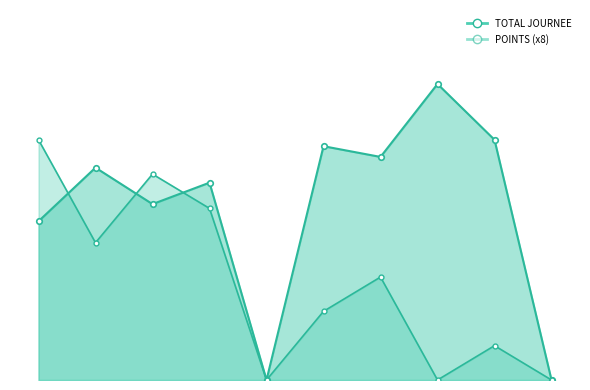

How many interior local valleys does the POINTS series have?

3